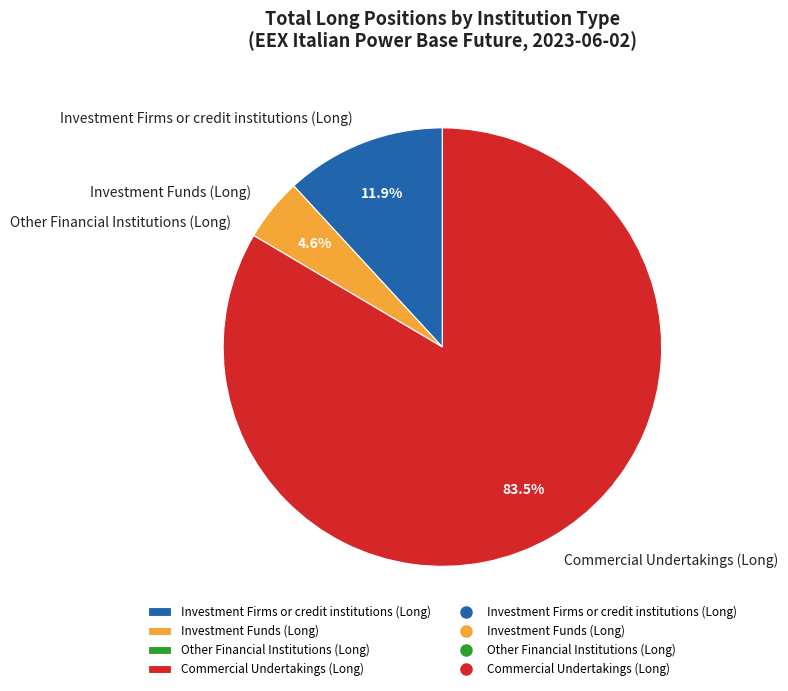

Between Investment Funds (Long) and Investment Firms or credit institutions (Long), which is larger?

Investment Firms or credit institutions (Long)